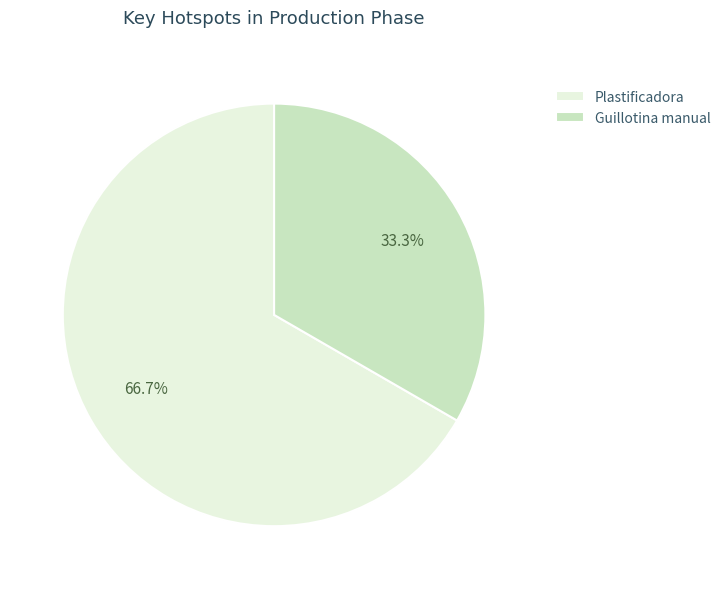

True or false: Guillotina manual accounts for 33% of the total.

True